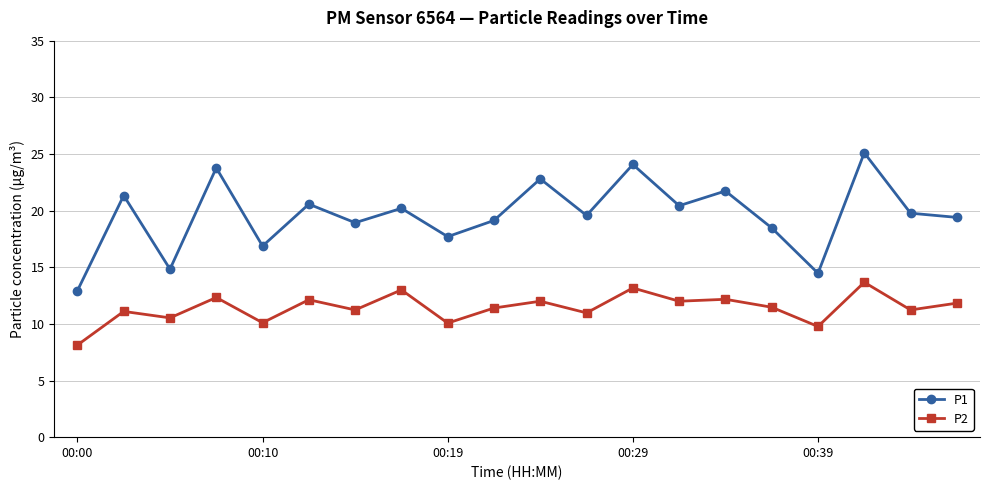

Which series has the largest total across all categories?

P1